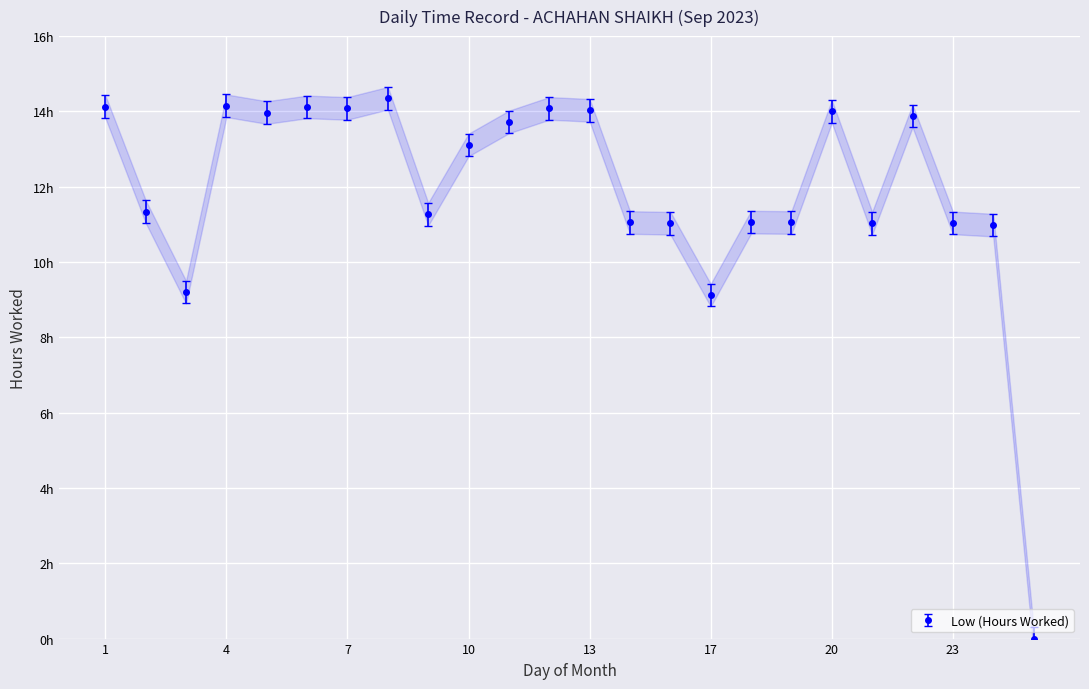

Count the number of values greater than 13.

12